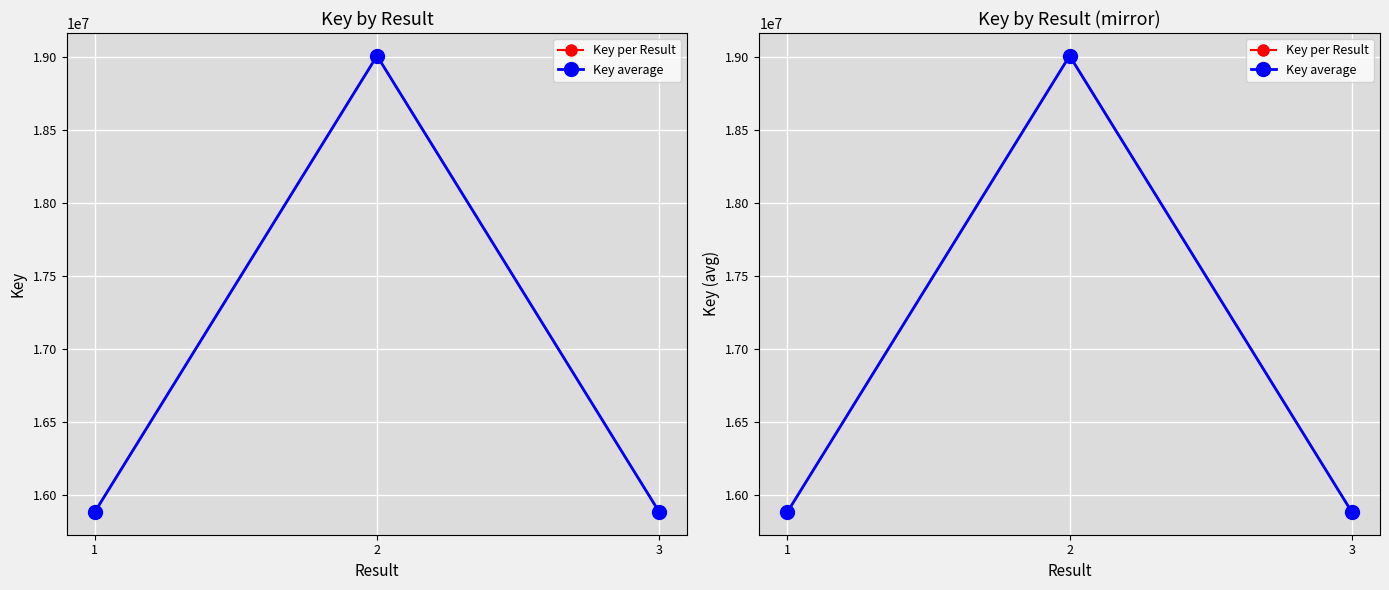

Is the value of Key average at 3 greater than the value of Key per Result at 2?

No